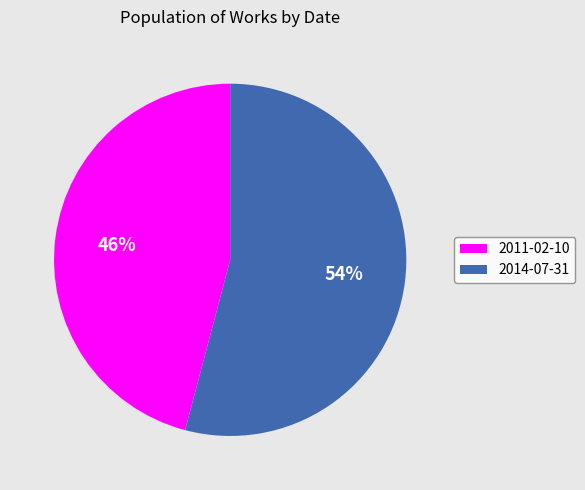

What percentage is the 2014-07-31 slice, to the nearest percent?

54%